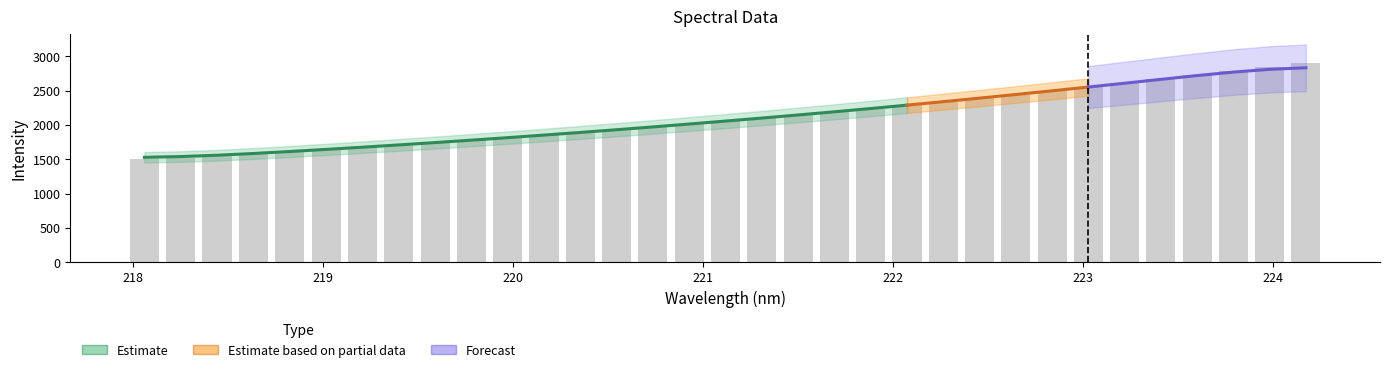

What is the sum of all values?

69491.8